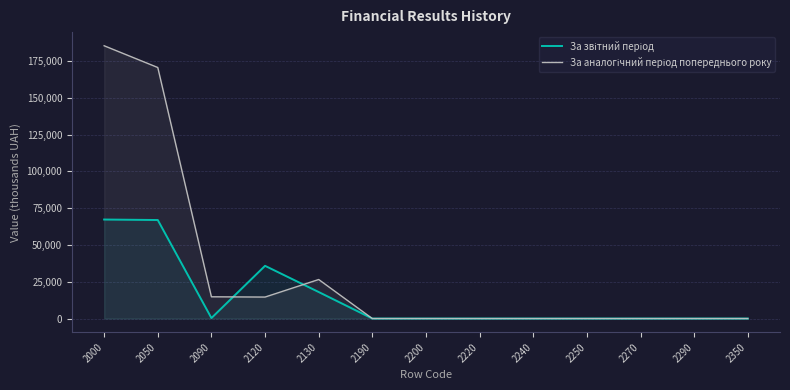

Where is the first local maximum for За аналогічний період попереднього року?

2130